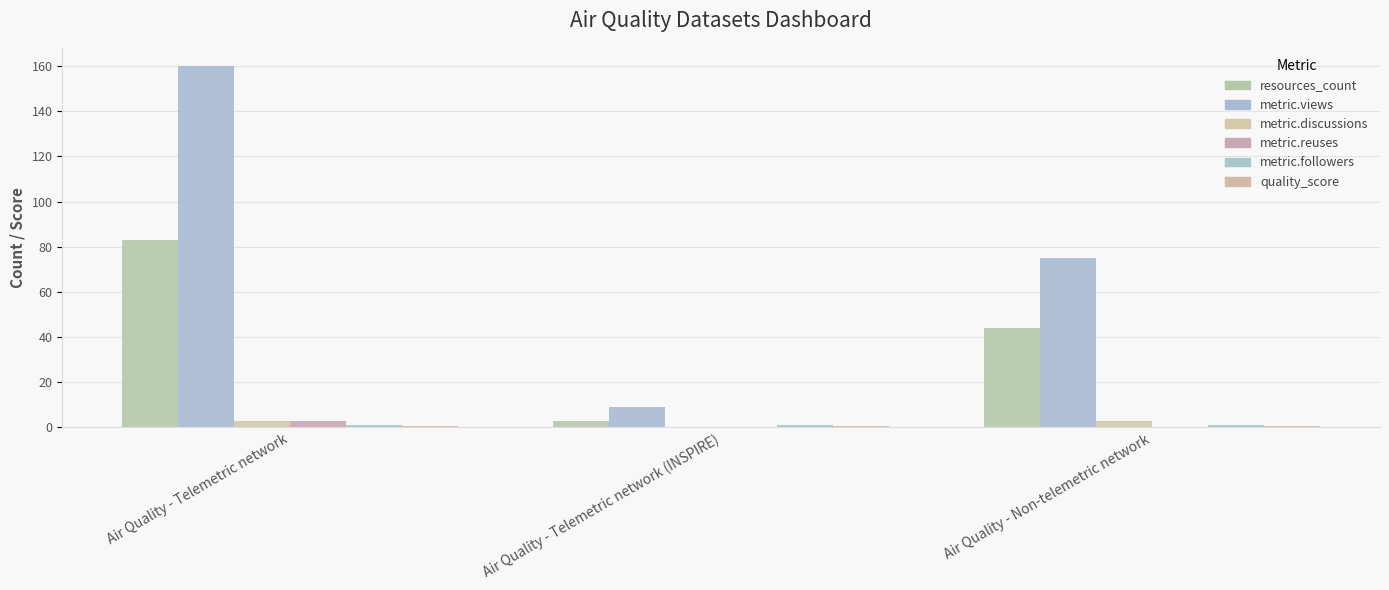

Rank the series at Air Quality - Telemetric network from lowest to highest value.

quality_score, metric.followers, metric.discussions, metric.reuses, resources_count, metric.views